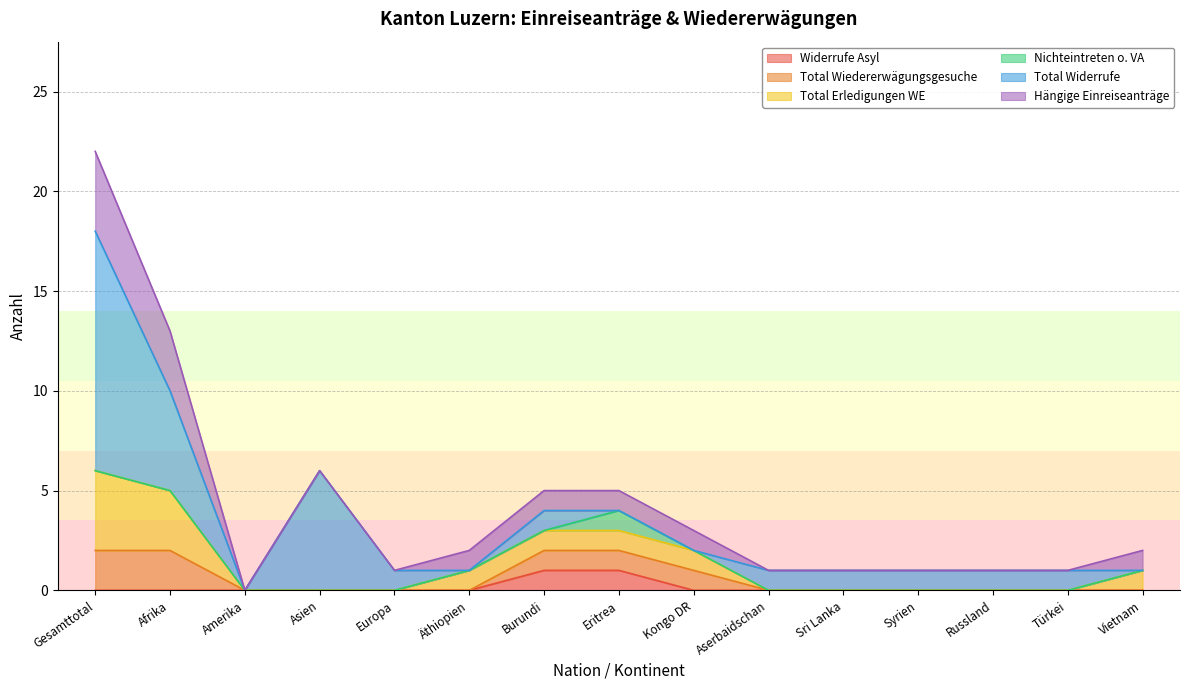

What is the total value across all series at Afrika?

13